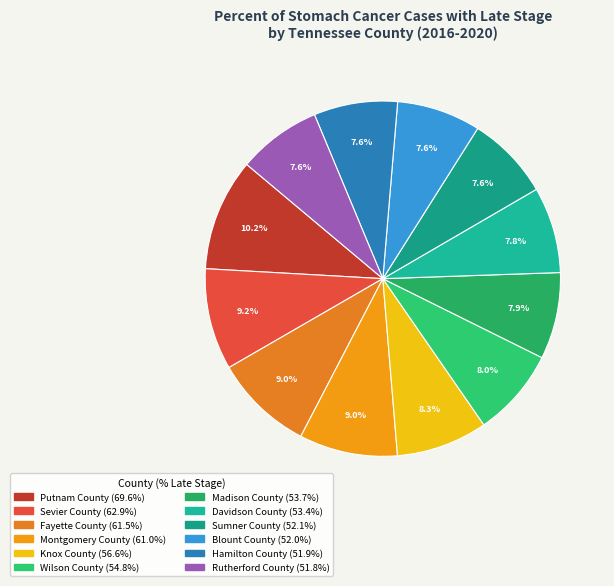

Count the number of slices in the pie.

12